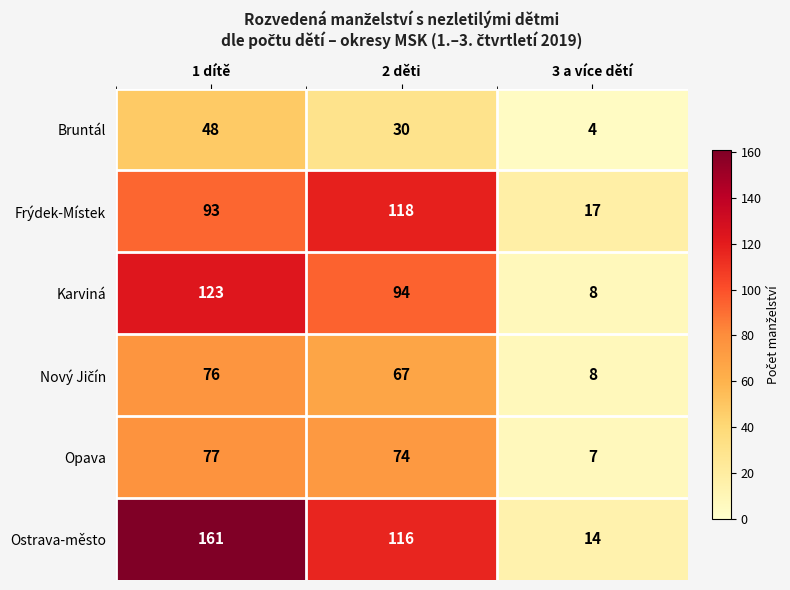

Is it true that Frýdek-Místek equals 26 at 3 a více dětí?

False